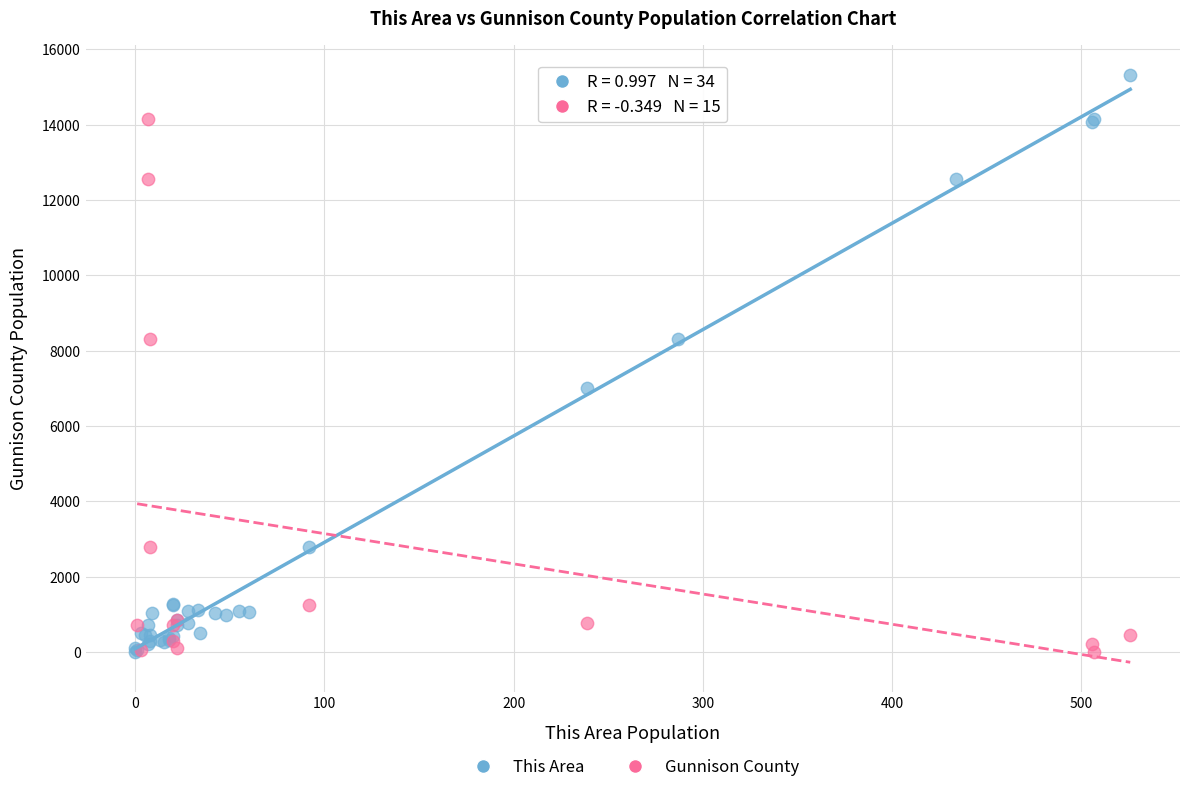

Which series contains the highest Y value?

This Area